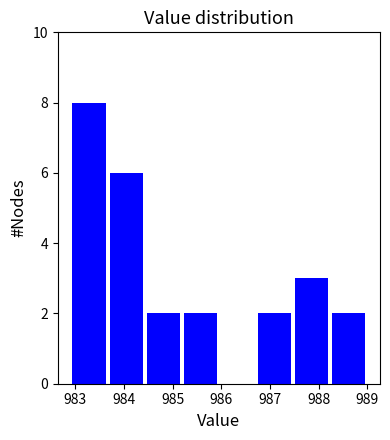

Over which range of the x-axis is the bar tallest?

982.9 to 983.7